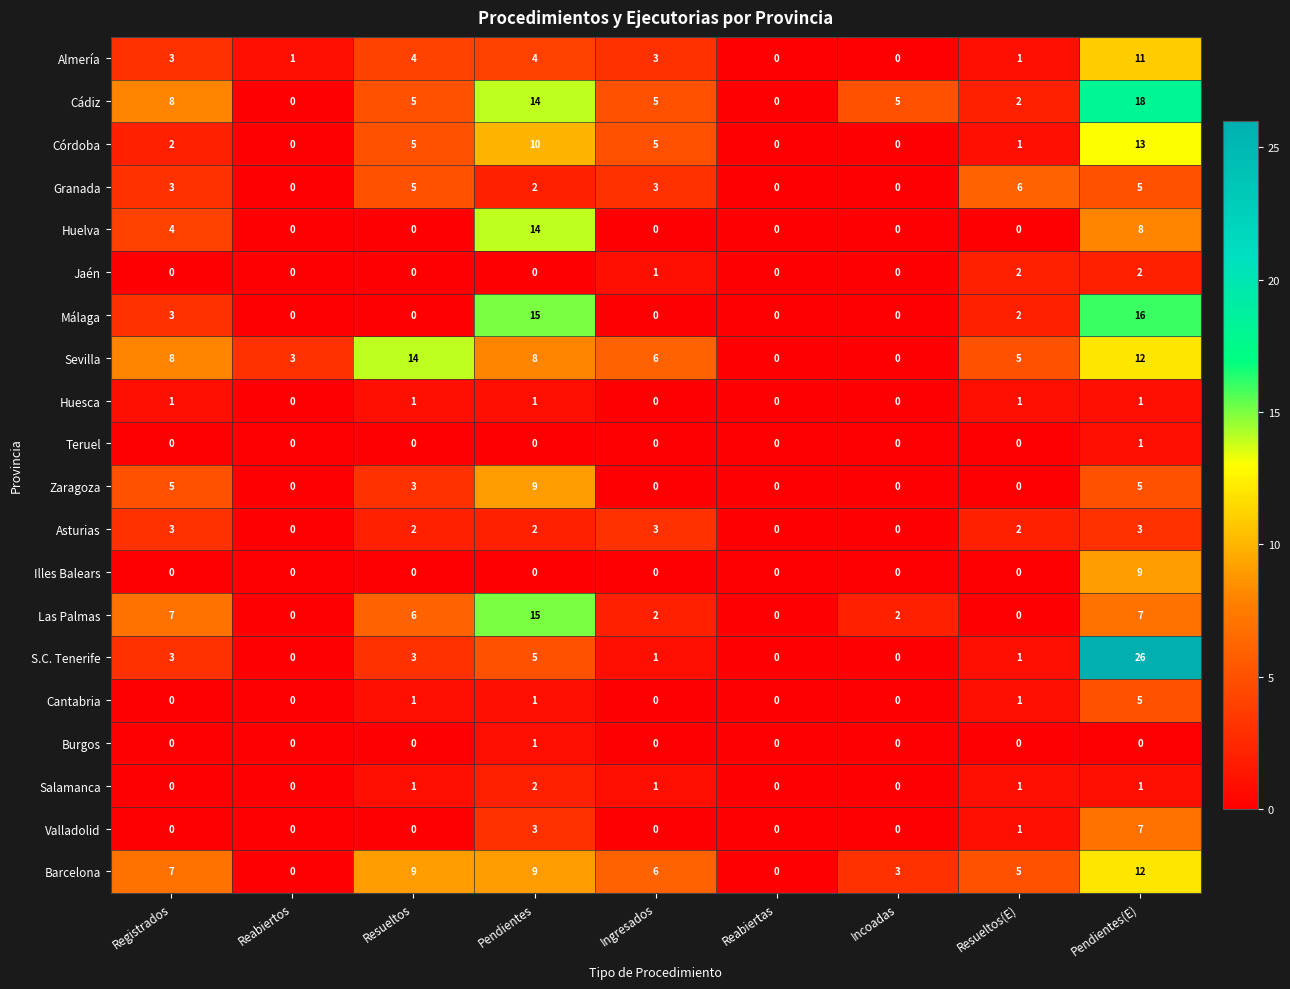

At how many categories does at least one series exceed 11?

3